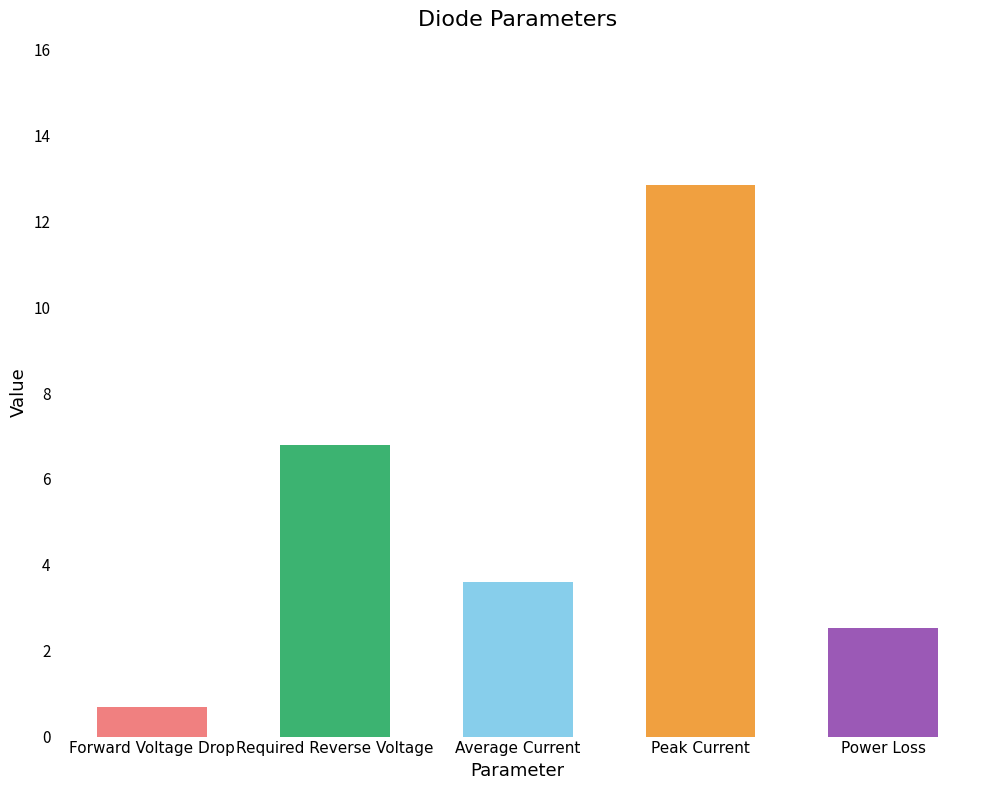

Reading left to right, extract all data points from this chart.

0.7	6.8	3.6	12.9	2.5